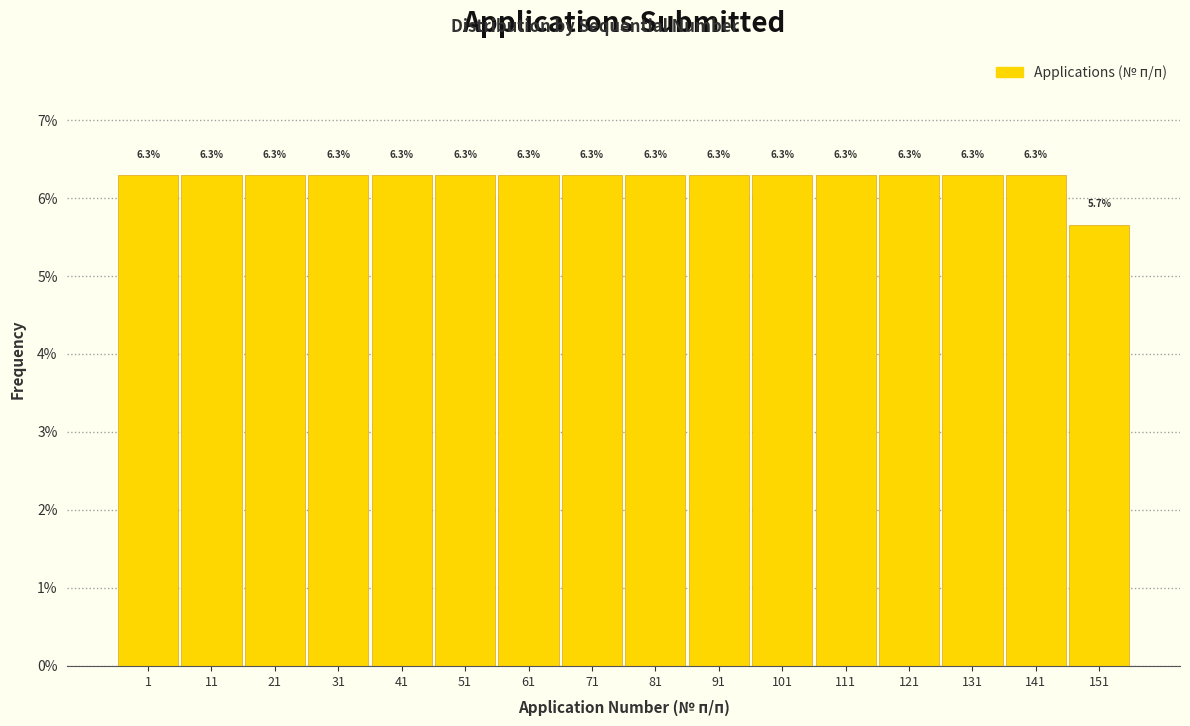

Reading left to right, what are all the values shown in this chart?

1=6.3	11=6.3	21=6.3	31=6.3	41=6.3	51=6.3	61=6.3	71=6.3	81=6.3	91=6.3	101=6.3	111=6.3	121=6.3	131=6.3	141=6.3	151=5.7